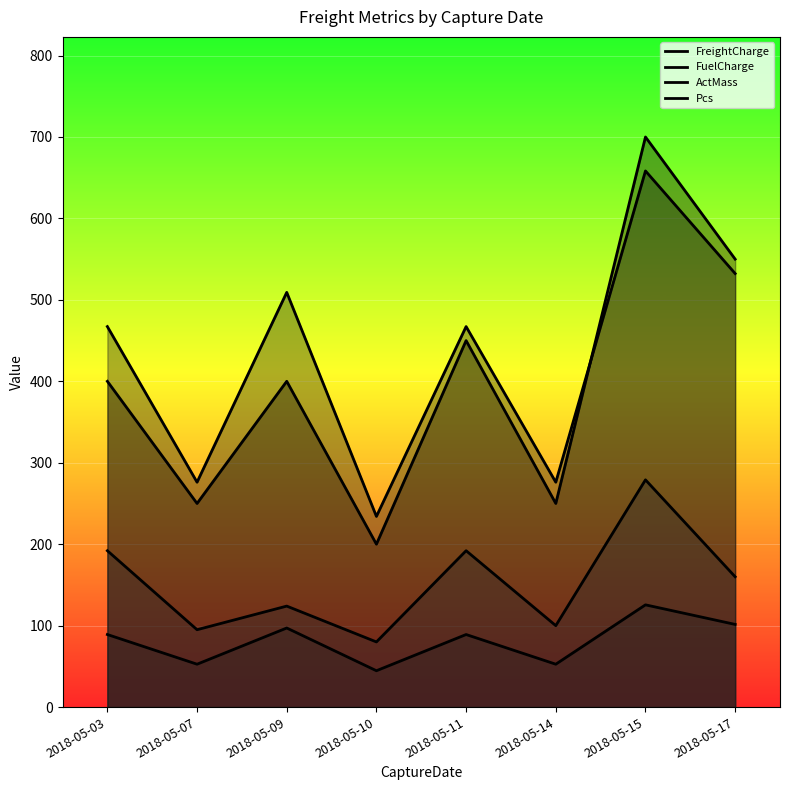

Which category has the highest value in the Pcs series?

2018-05-15